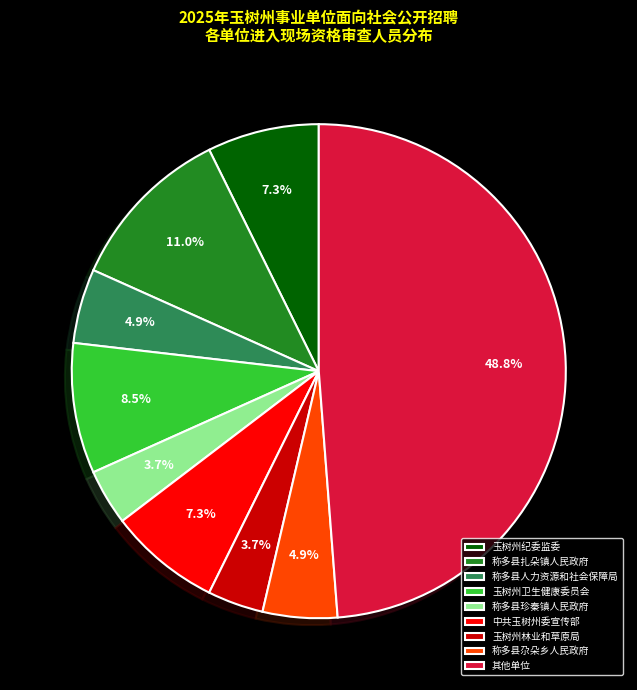

Does any single category account for the majority?

No